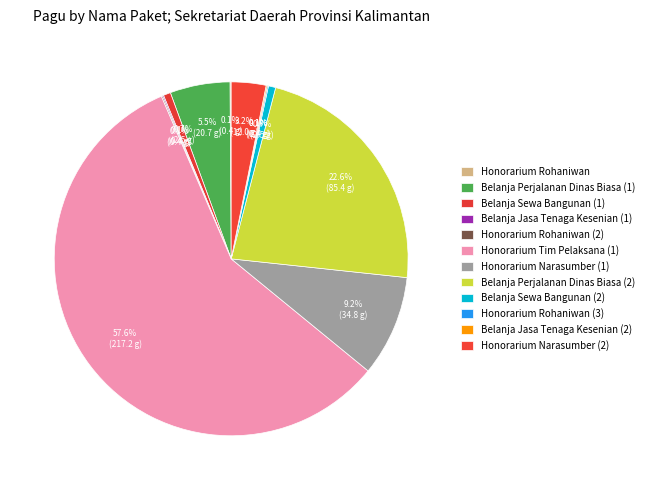

The Belanja Perjalanan Dinas Biasa (2) slice represents 17% of the pie. True or false?

False